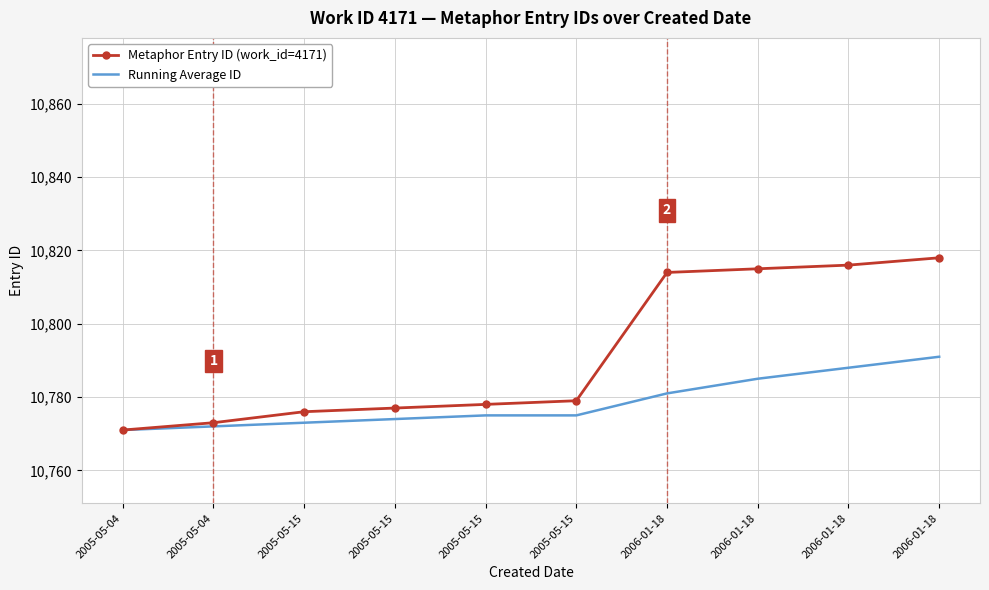

True or false: Running Average ID and Metaphor Entry ID (work_id=4171) intersect in this chart.

False